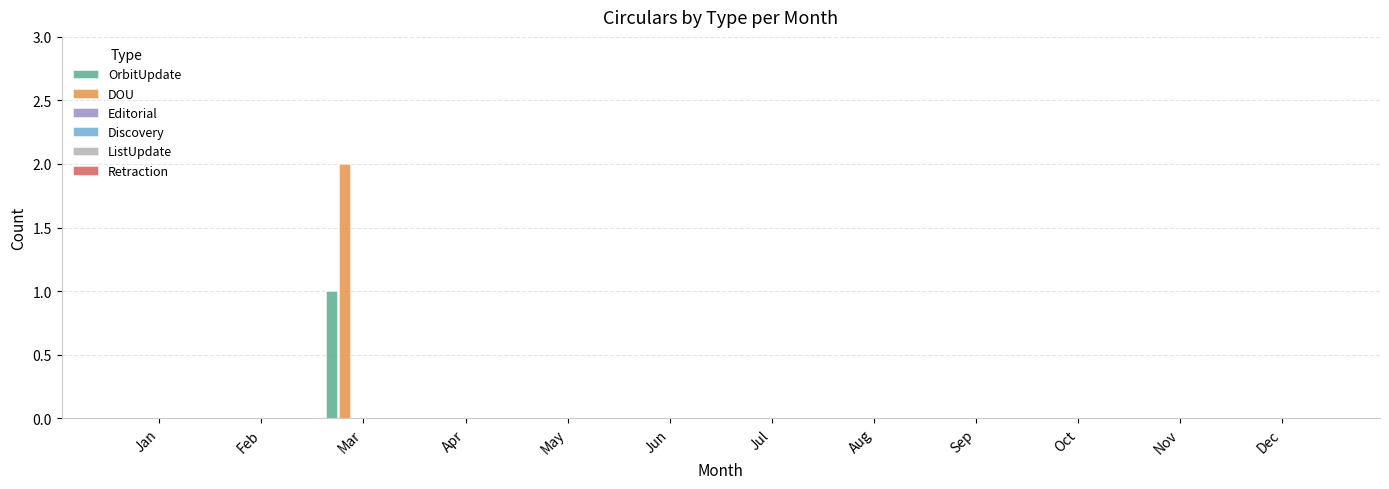

True or false: OrbitUpdate has a value of 0 at Jan.

True